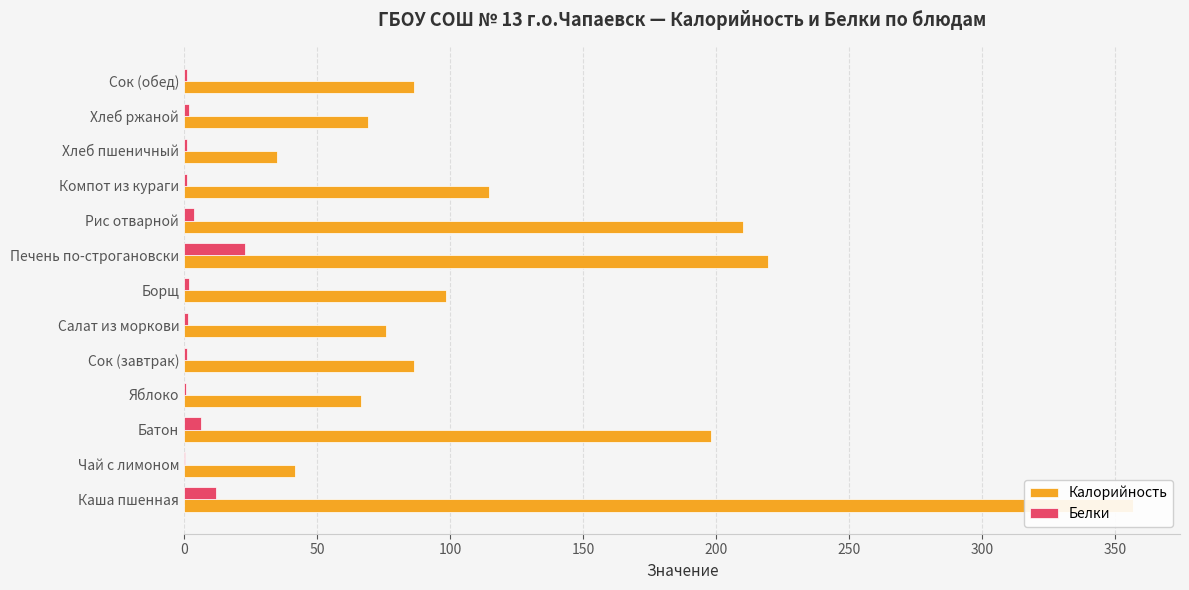

What is the difference between the maximum and minimum values in the Калорийность series?

321.6